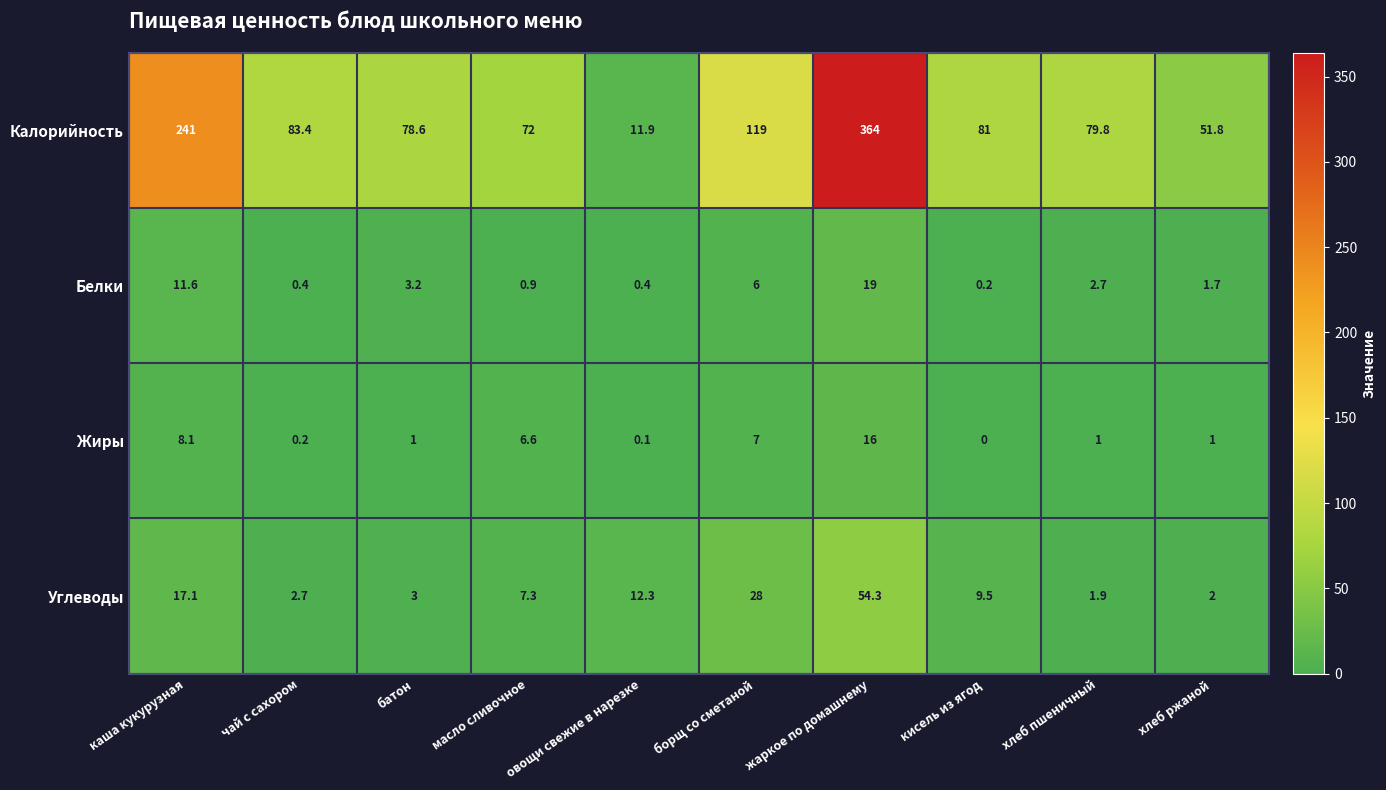

Rank the series at масло сливочное from highest to lowest value.

Калорийность, Углеводы, Жиры, Белки